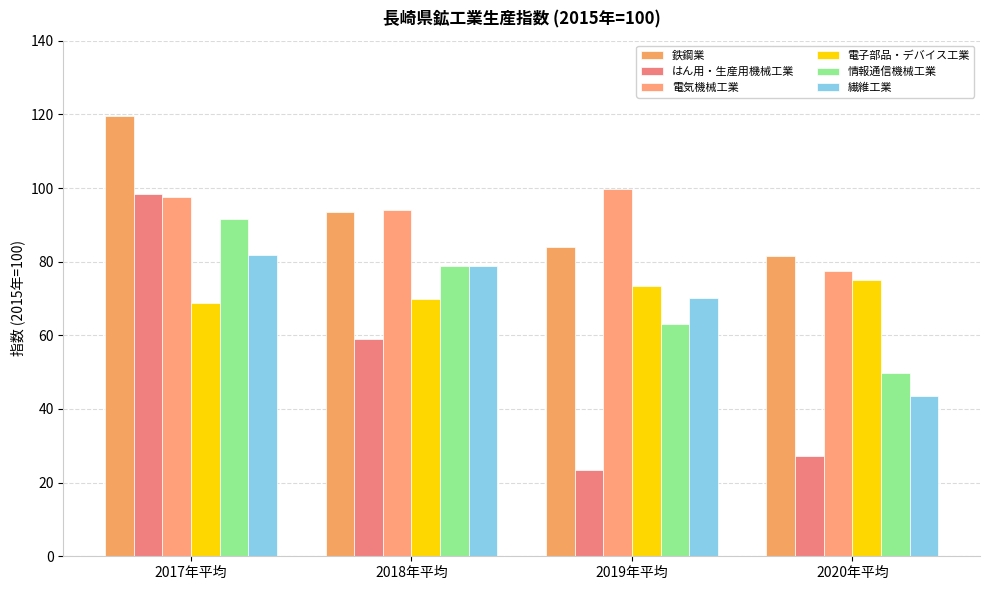

What is the sum of all 電子部品・デバイス工業 values?

287.3